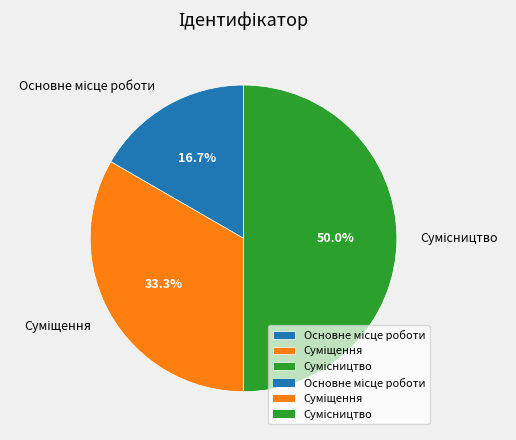

How many segments does this pie chart have?

3